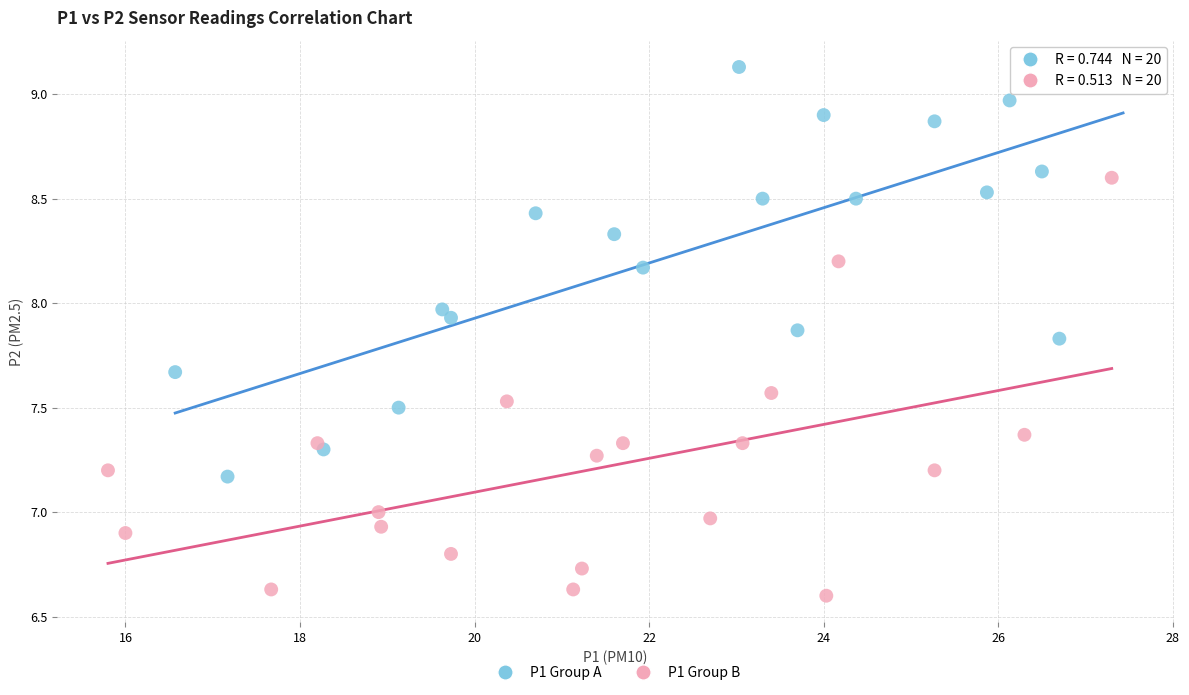

Which series reaches the maximum Y coordinate?

P1 Group A